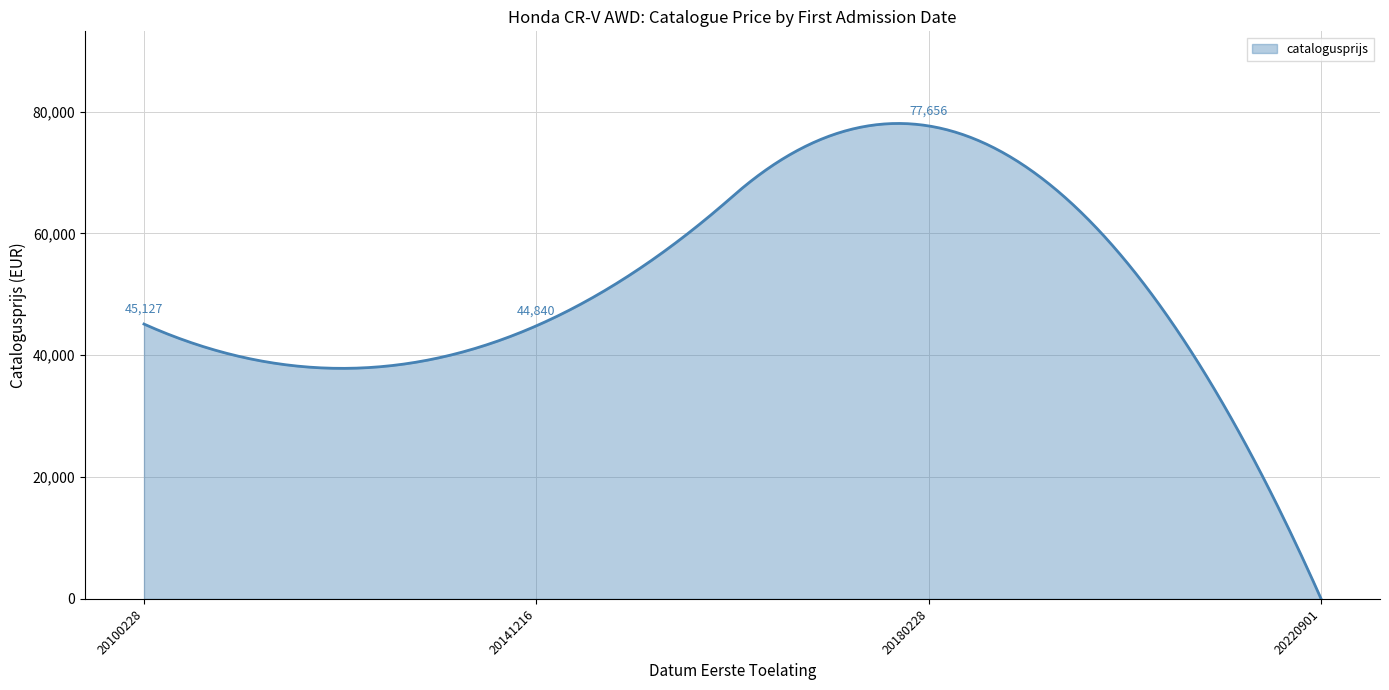

True or false: the data has more than 0 interior local peaks.

True